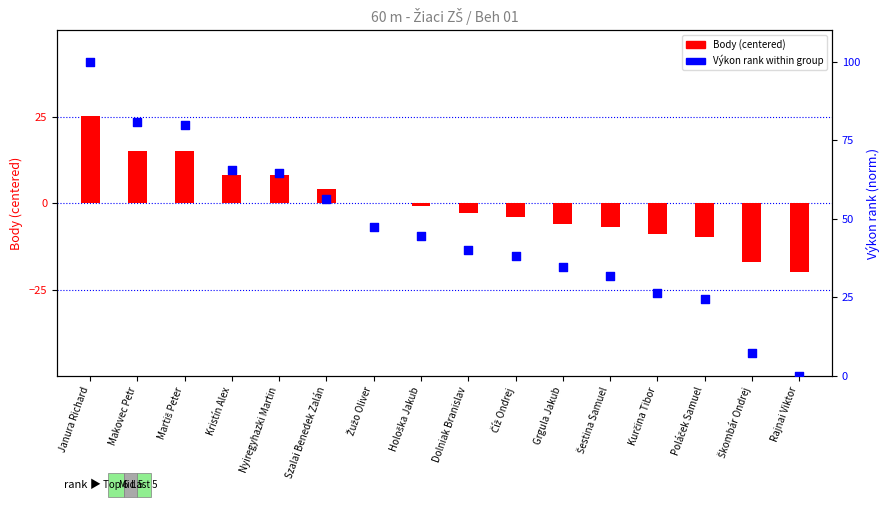

At which category is the sum across all series the highest?

Janura Richard